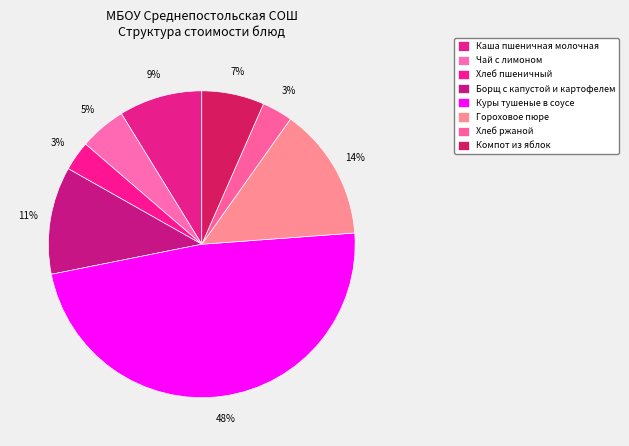

To the nearest percent, what percentage of the pie is Чай с лимоном?

5%